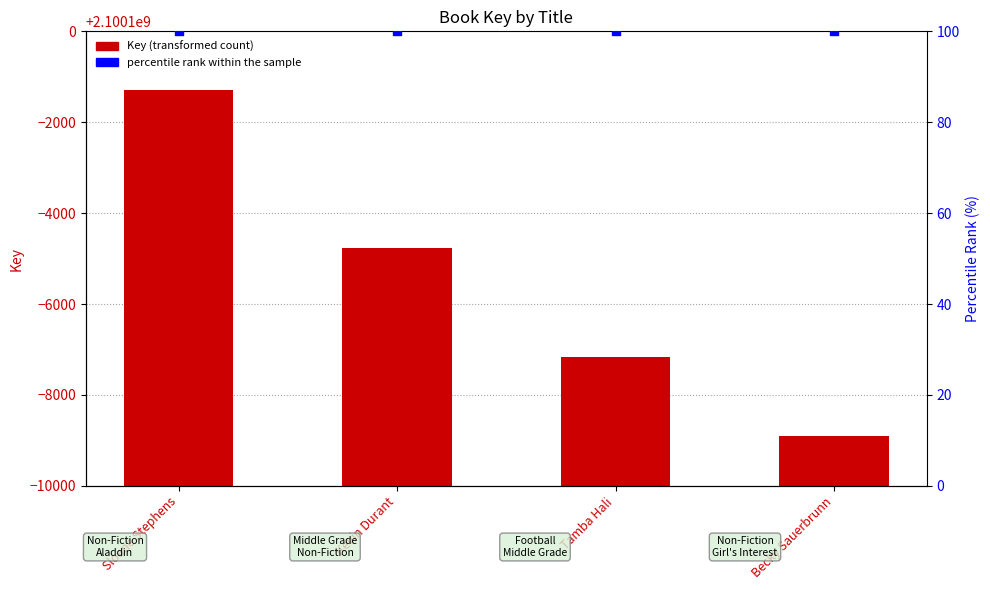

What is the total value across all series at Sloane Stephens?

2100098800